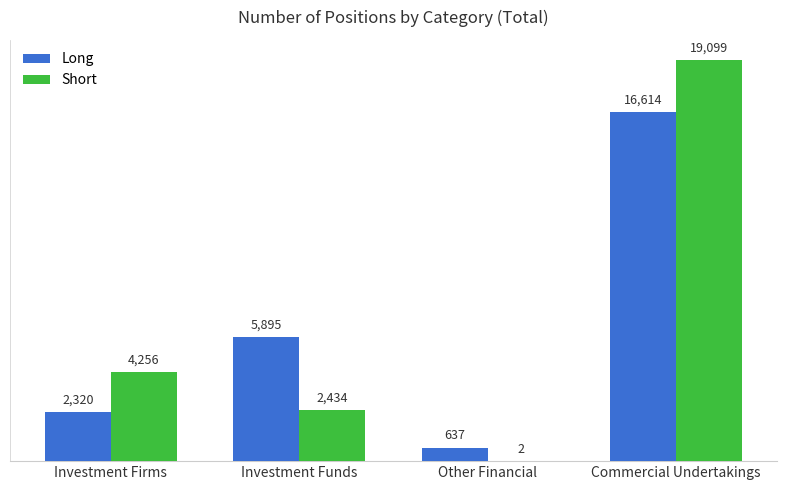

How many Long values are between 2320 and 16614?

3